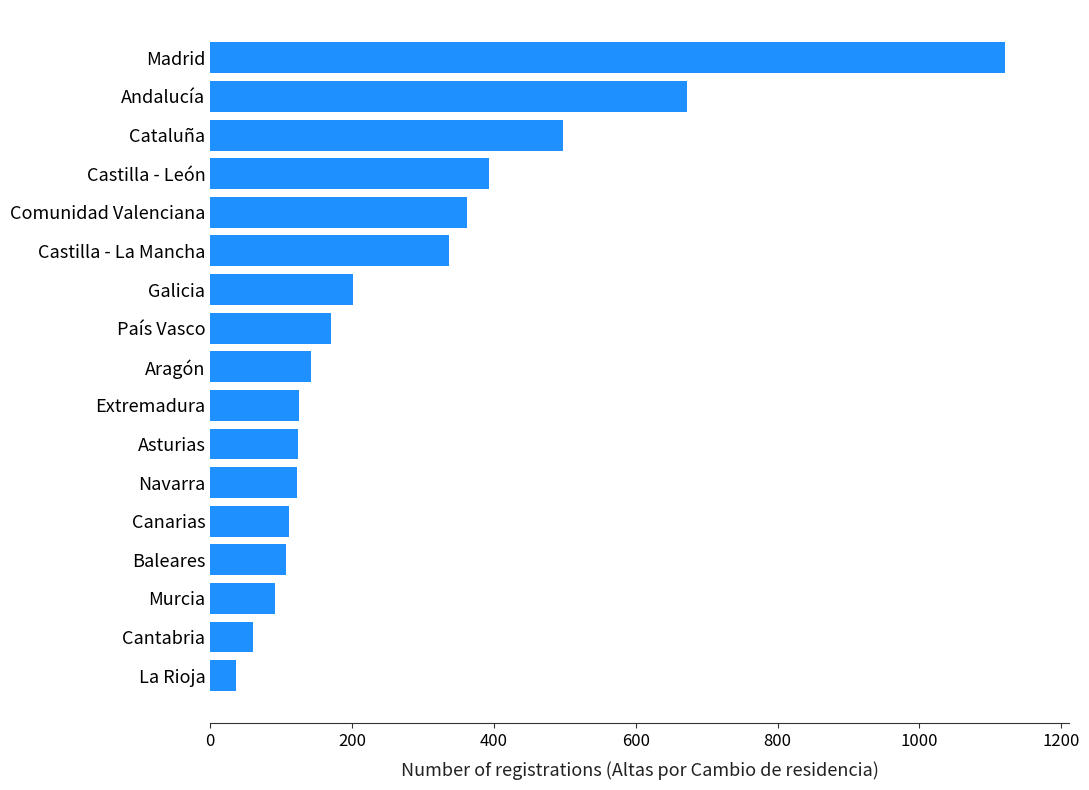

Between Galicia and Asturias, which is larger?

Galicia